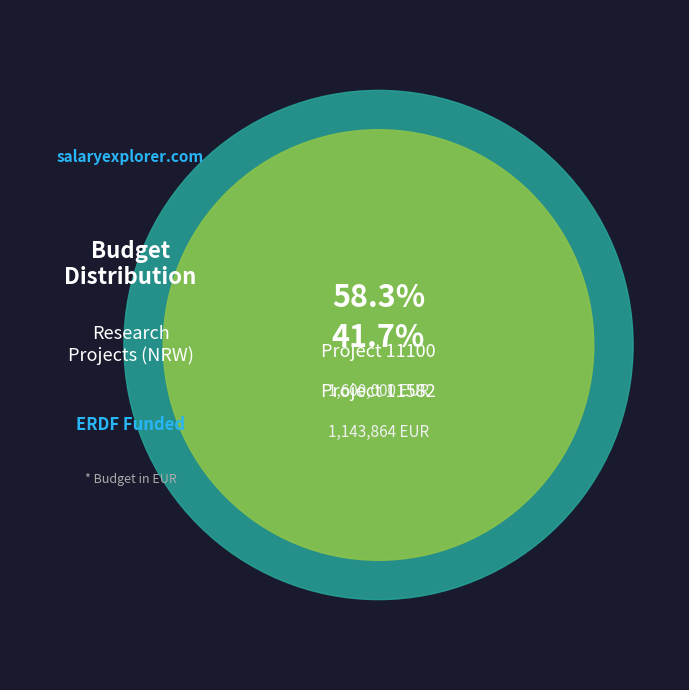

Which category has the biggest portion of the pie?

11100